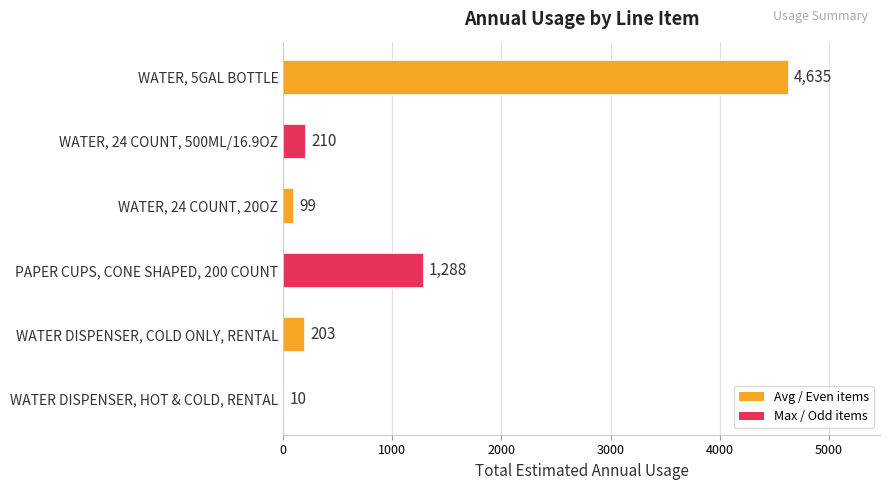

The value at WATER, 5GAL BOTTLE is 2029. True or false?

False